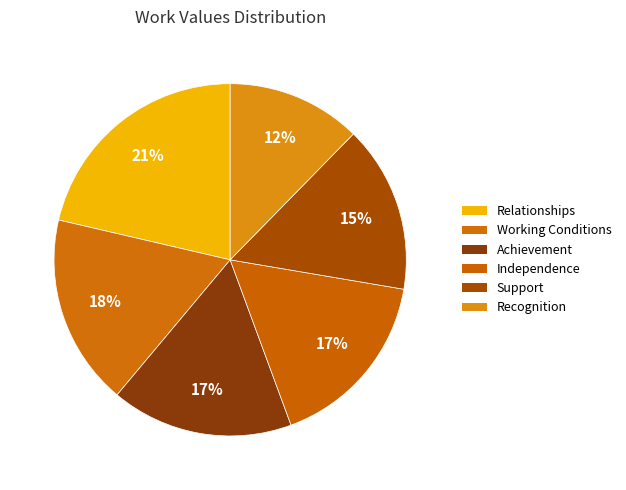

What is the smallest slice in the pie chart?

Recognition